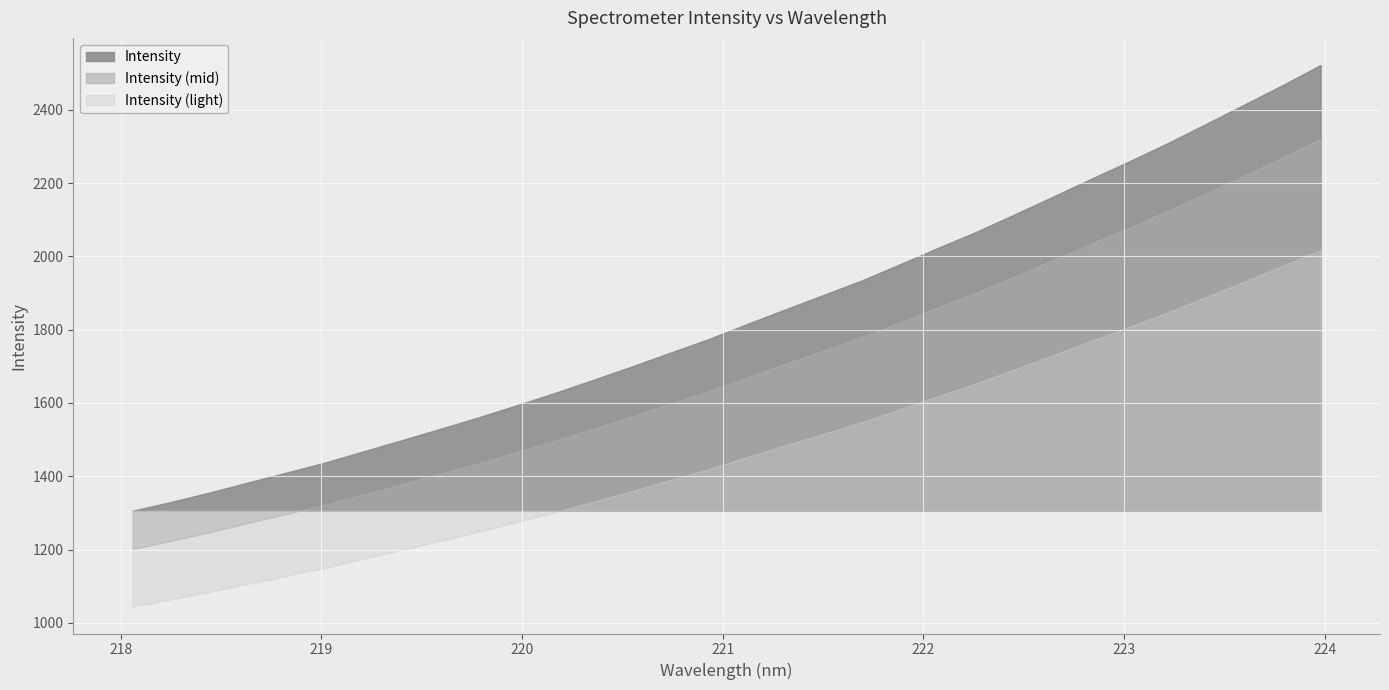

Rank the categories by value from highest to lowest.

223.9802, 223.7895, 223.5987, 223.408, 223.2172, 223.0264, 222.8355, 222.6447, 222.4538, 222.263, 222.0721, 221.8812, 221.6902, 221.4993, 221.3083, 221.1174, 220.9264, 220.7354, 220.5444, 220.3533, 220.1623, 219.9712, 219.7801, 219.589, 219.3979, 219.2067, 219.0156, 218.8244, 218.6332, 218.442, 218.2508, 218.0596